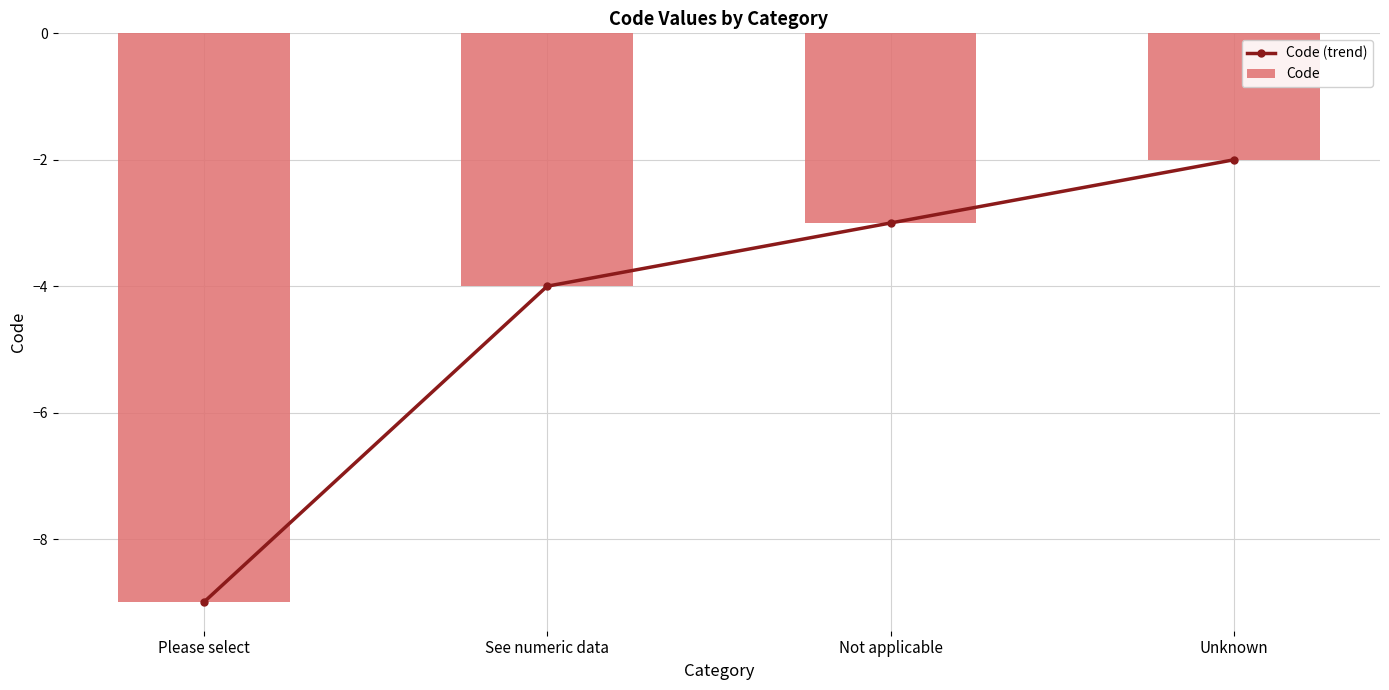

What are all the series names shown in the legend?

Code (trend), Code